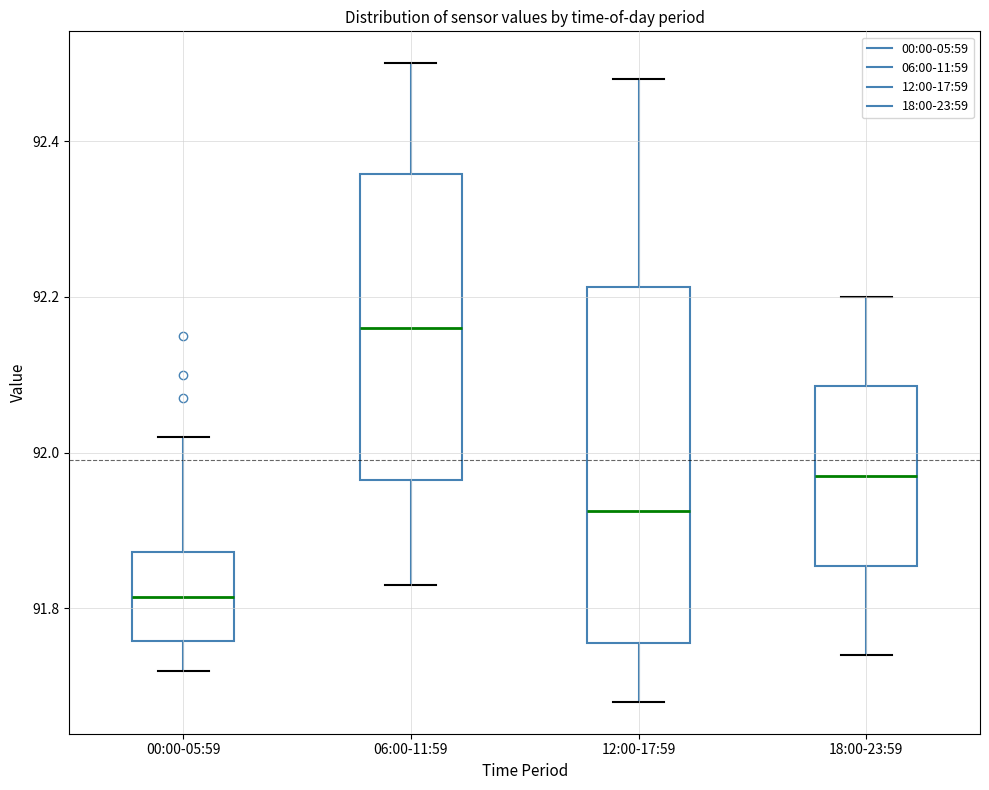

Reading left to right, read every box against the y-axis: the position of its median line, the range the box covers, and the ends of its whiskers. The values are not printed on the chart, so give them approximately, as read against the axis.

00:00-05:59: median 91.82, box 91.76 to 91.88, whiskers 91.72 to 92.02
06:00-11:59: median 92.16, box 91.96 to 92.36, whiskers 91.84 to 92.50
12:00-17:59: median 91.92, box 91.76 to 92.22, whiskers 91.68 to 92.48
18:00-23:59: median 91.98, box 91.86 to 92.08, whiskers 91.74 to 92.20